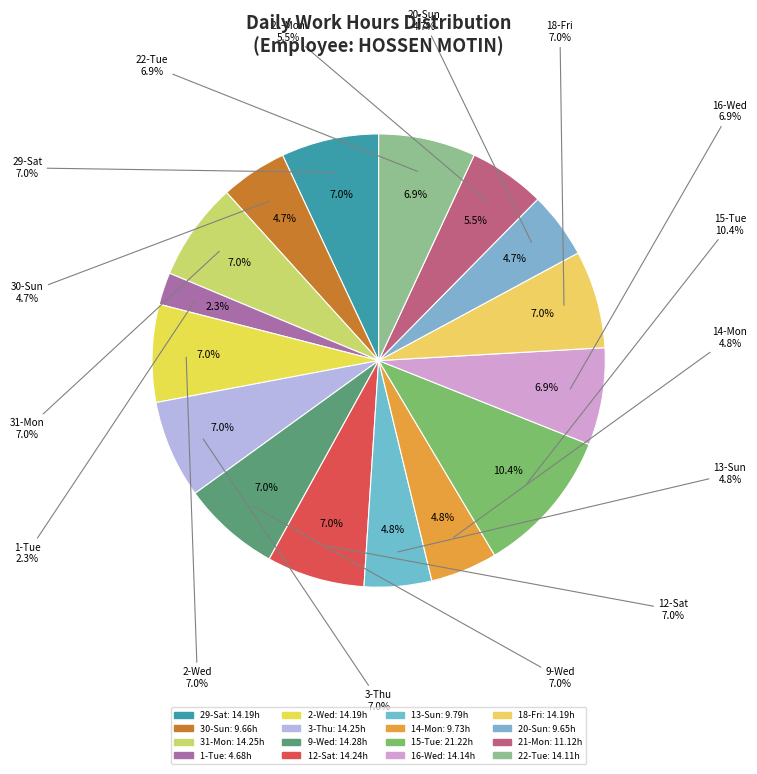

Count the number of slices in the pie.

16